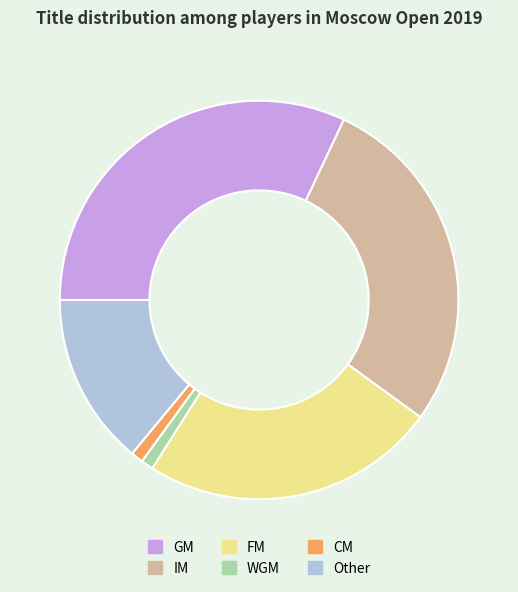

Count the number of slices in the pie.

6